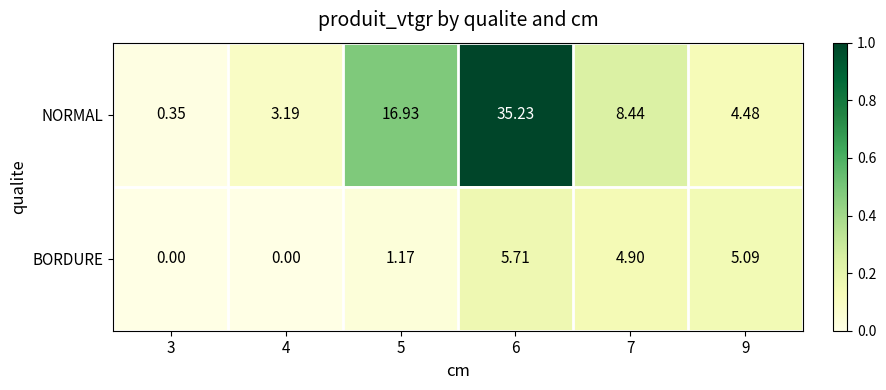

Rank the series at 4 from lowest to highest value.

BORDURE, NORMAL